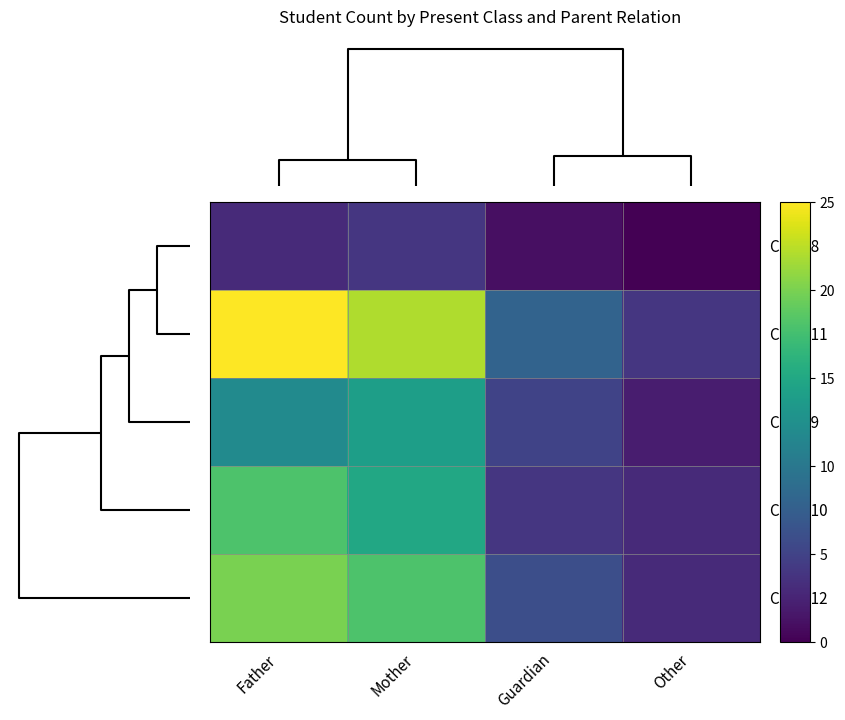

Rank the series by their maximum value, from highest to lowest.

Class 11, Class 12, Class 10, Class 9, Class 8